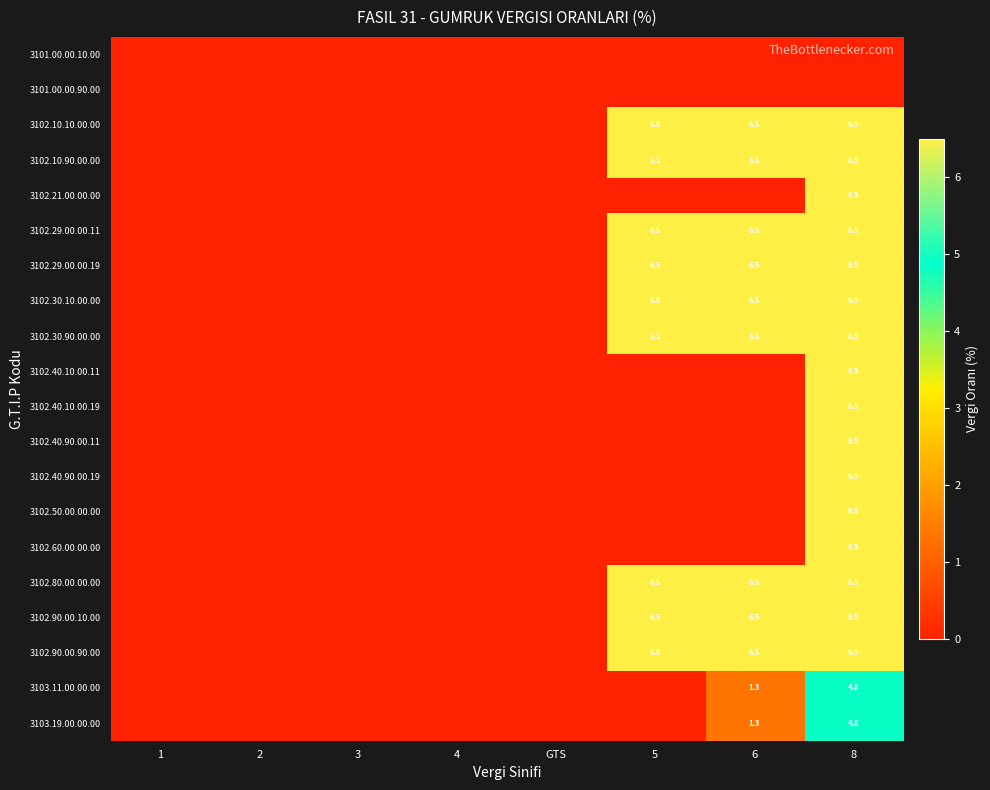

The 3102.40.10.00.19 series shows 0.0 at 6. True or false?

True